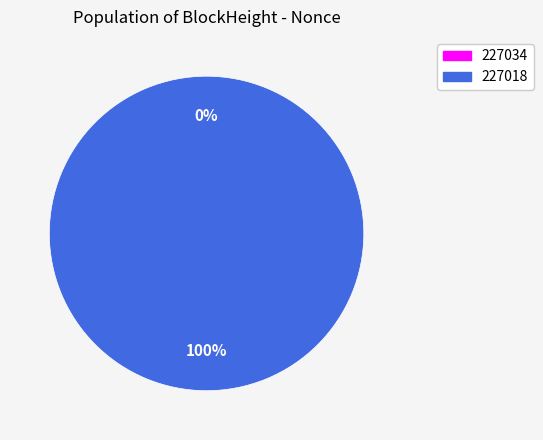

How many segments does this pie chart have?

2